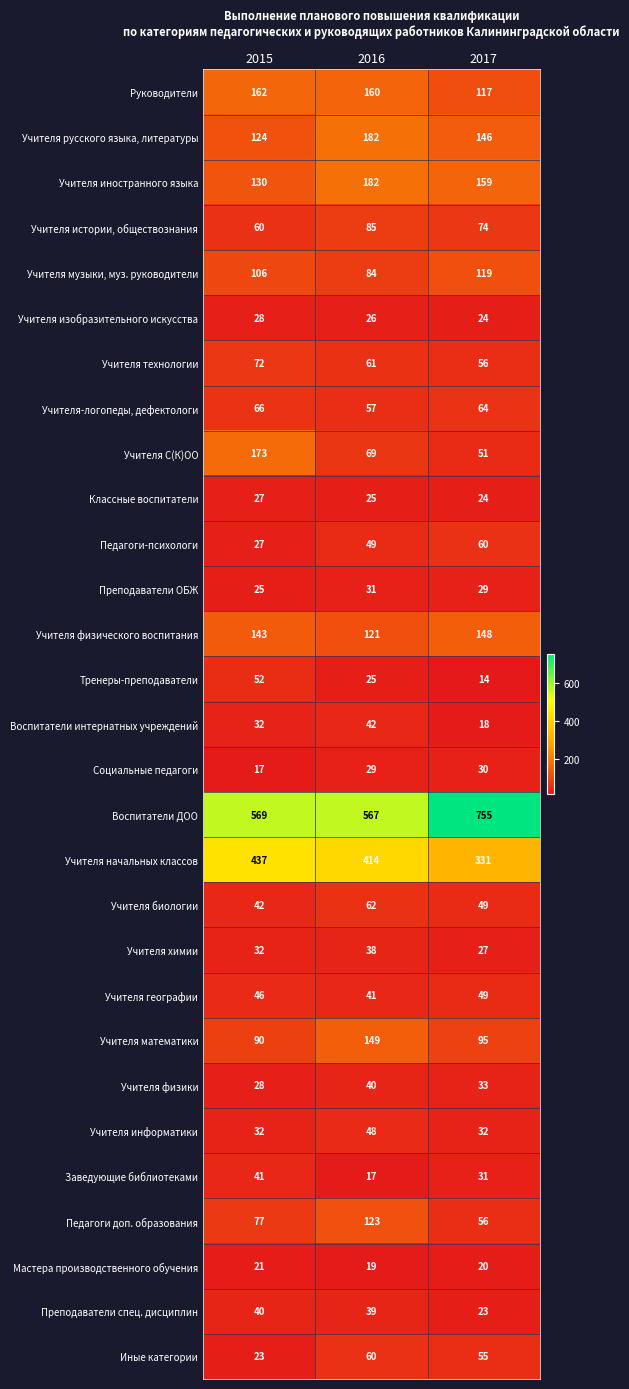

How many data points does each series have?

3